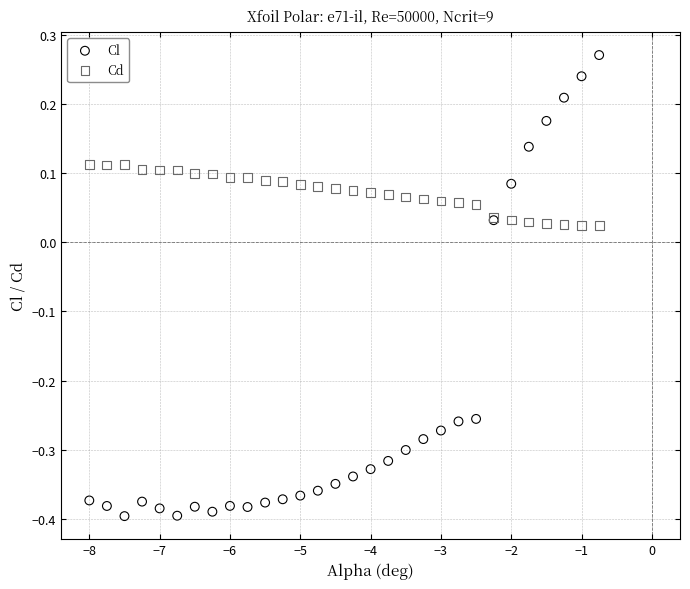

What are all the series names shown in the legend?

Cl, Cd